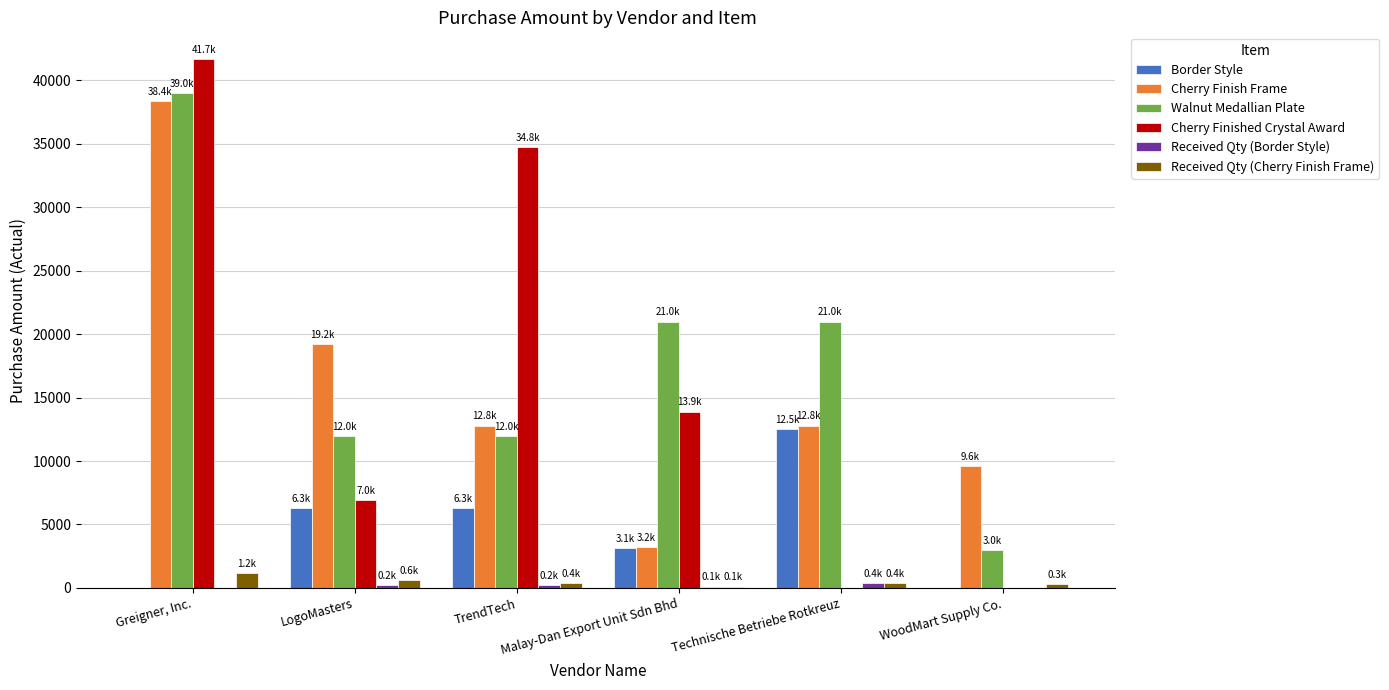

Between Greigner, Inc. and TrendTech, which series saw the biggest shift?

Walnut Medallian Plate